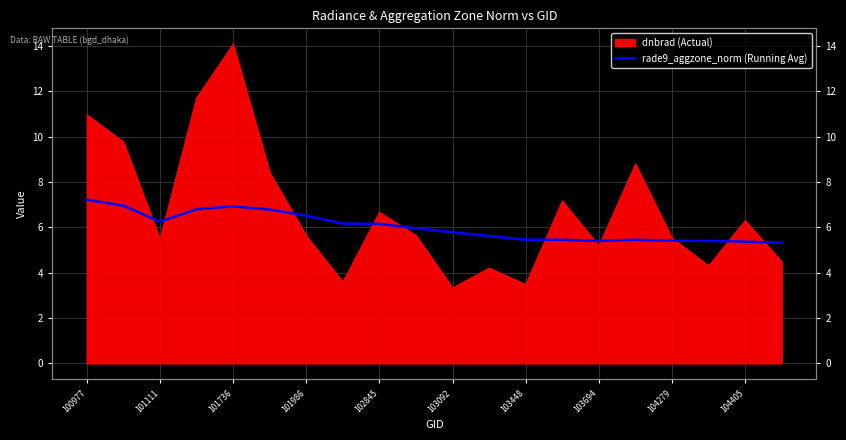

At which label is the value closest to 6?

104405